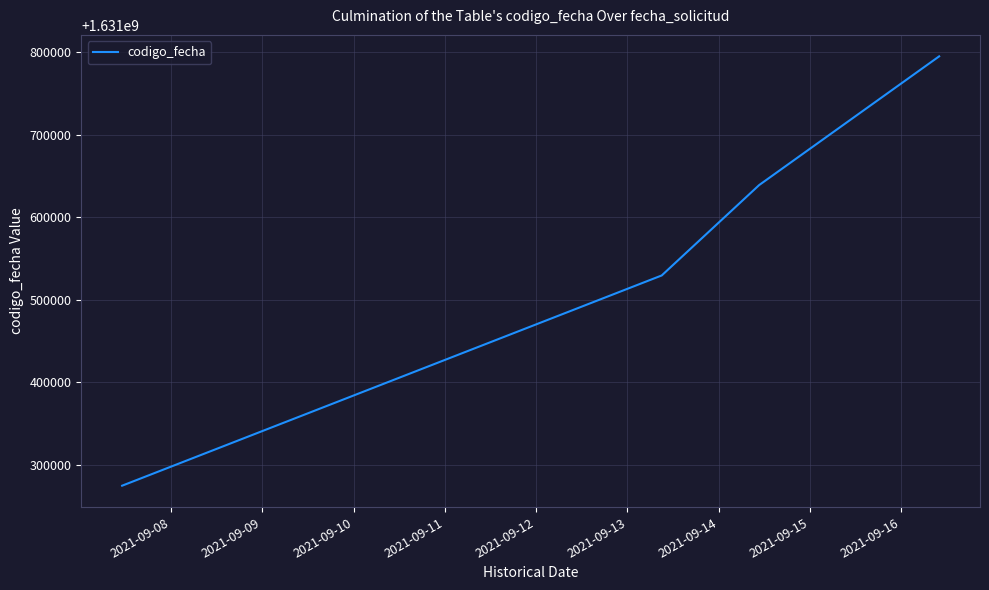

Count the number of categories in the chart.

4